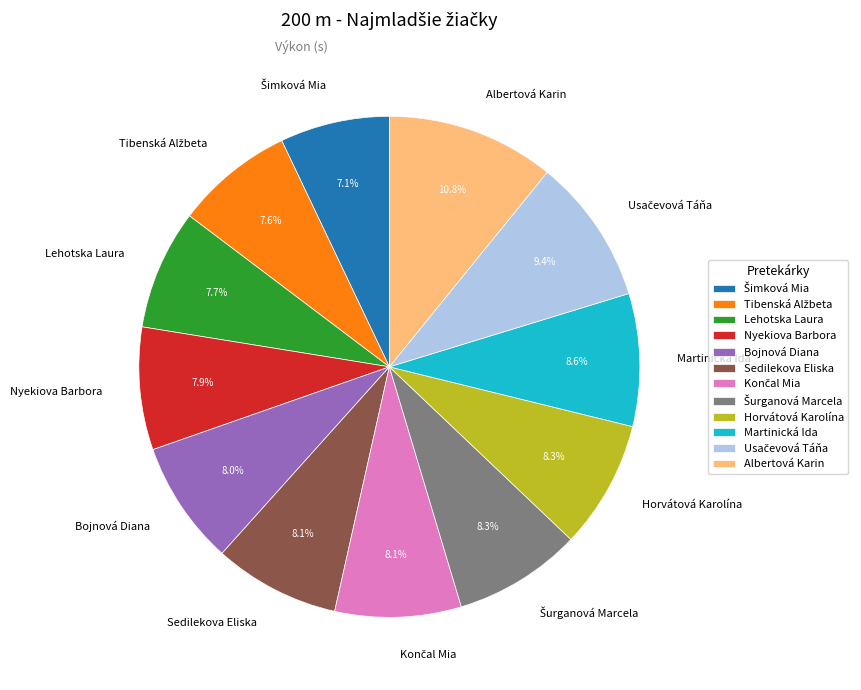

Count the number of slices in the pie.

12